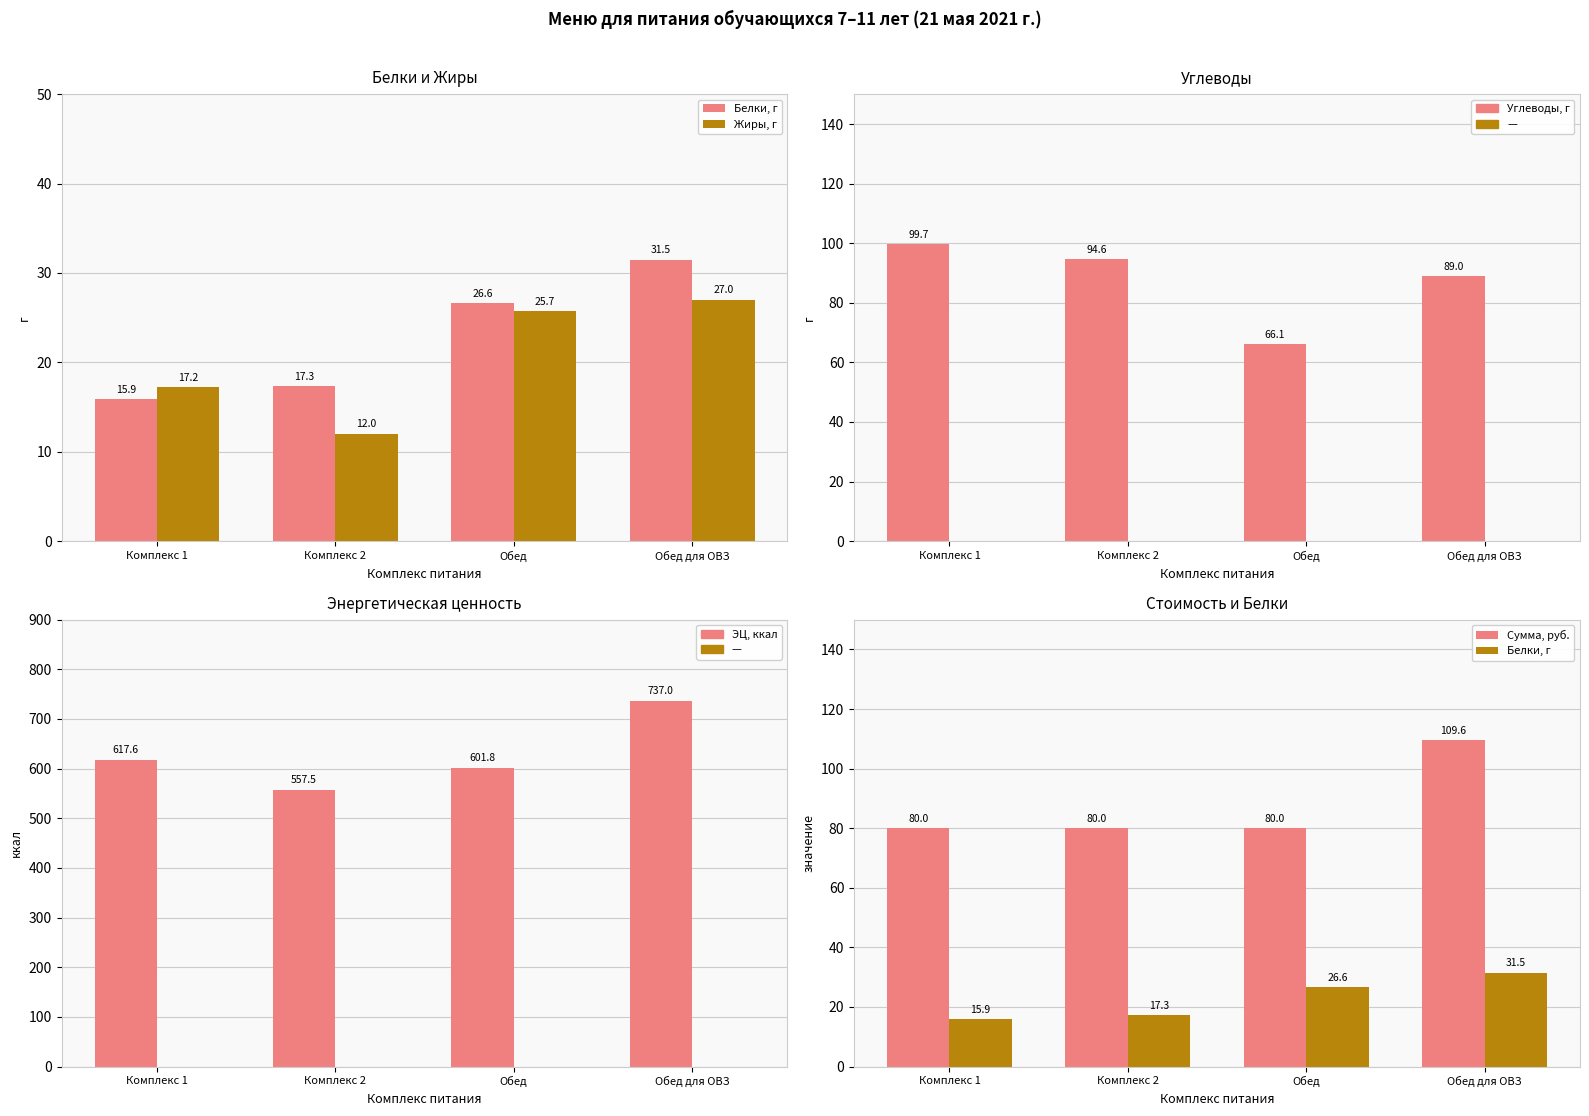

How many data points in Углеводы, г are less than 94?

2